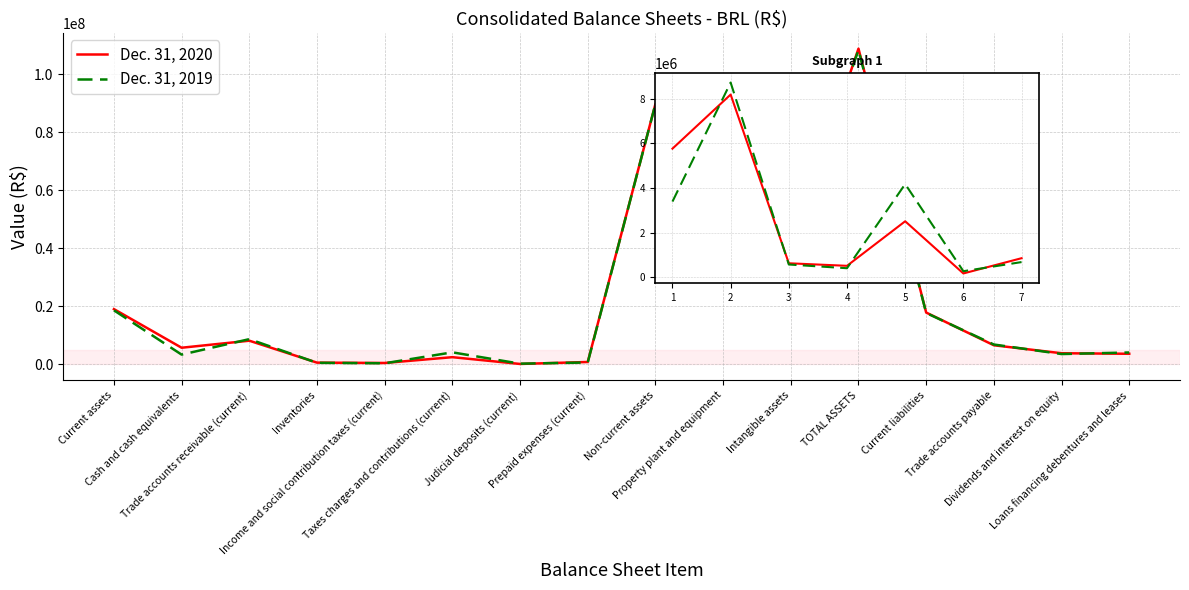

Which series changed the most between 1 and 3?

Dec. 31, 2020